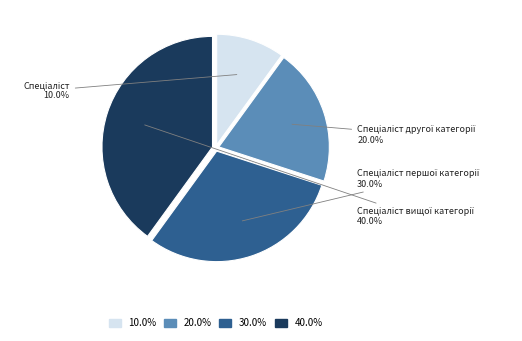

Is there any slice that represents more than half of the pie?

No